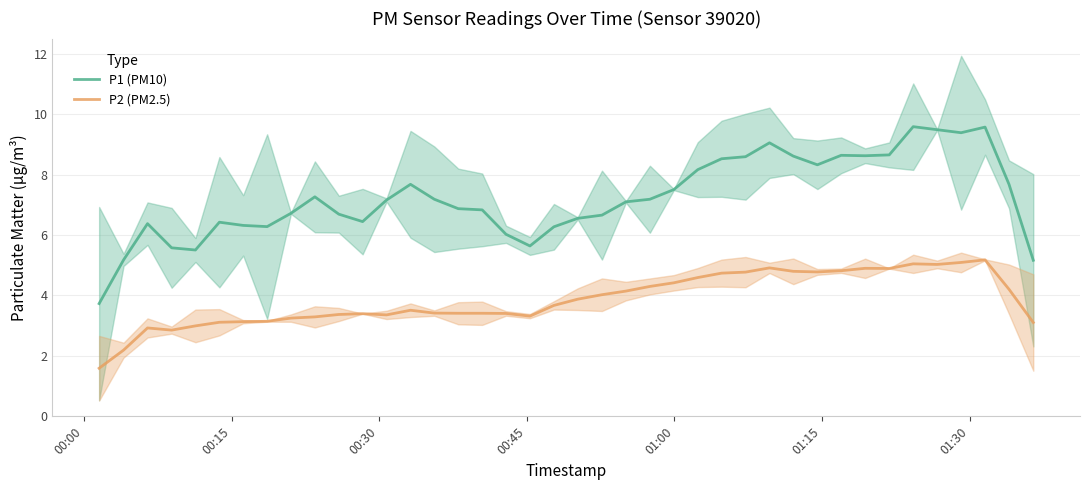

At how many categories does at least one series exceed 8?

13